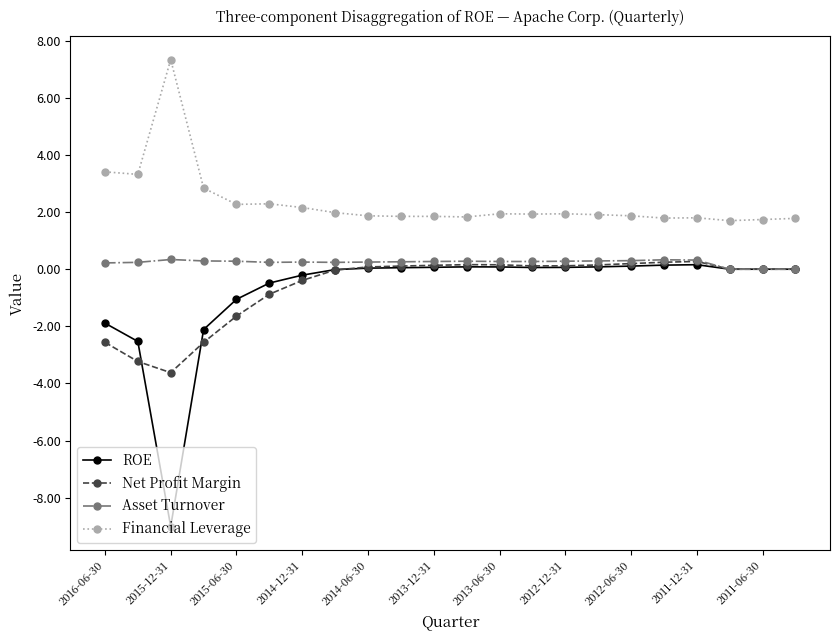

What is the difference between the maximum and second lowest values in the Financial Leverage series?

5.6